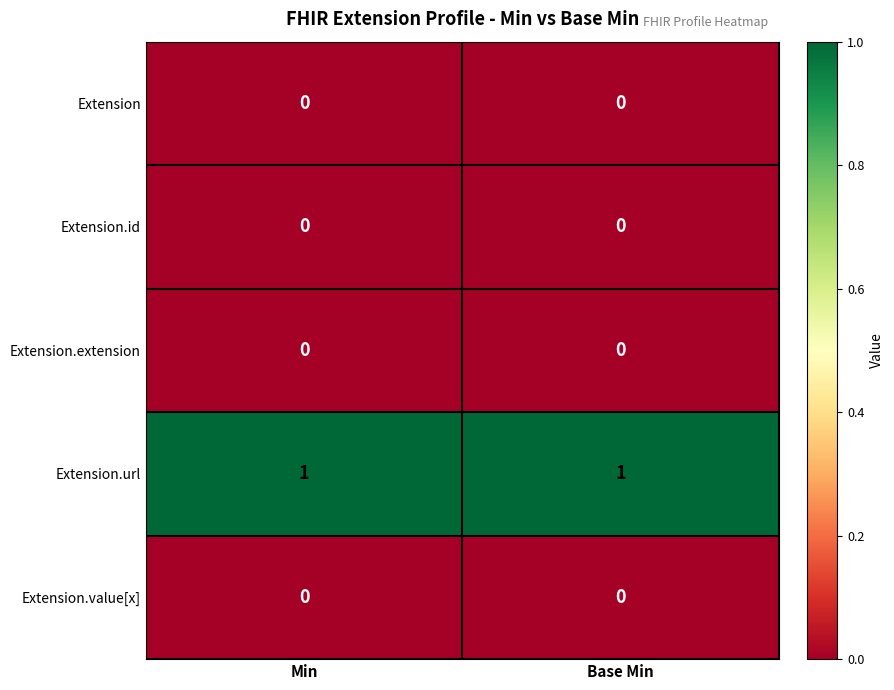

True or false: Extension.value[x] has a value of 0 at Min.

True